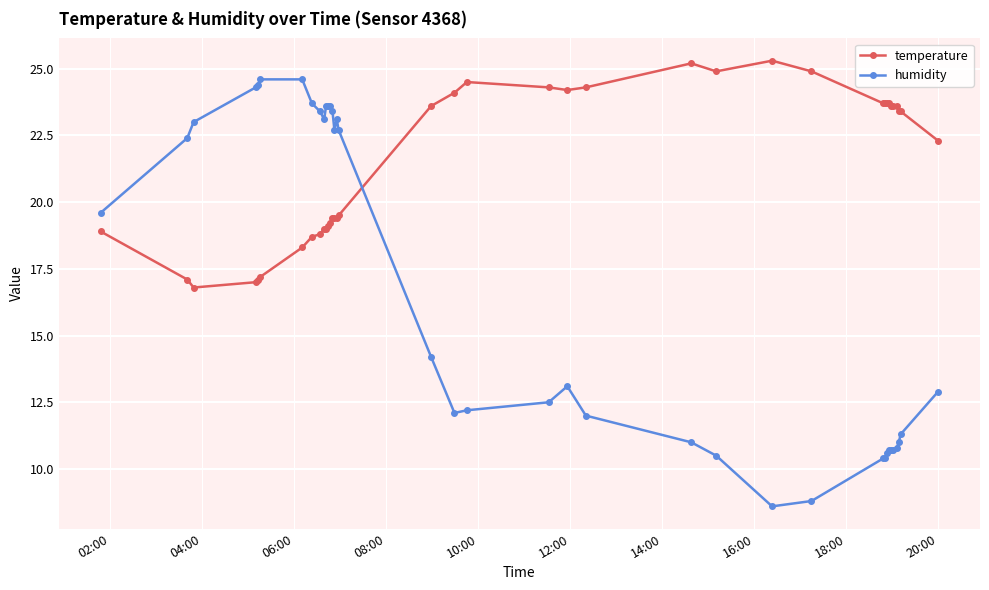

What is the value of the temperature point at the 6th from the left?

17.2